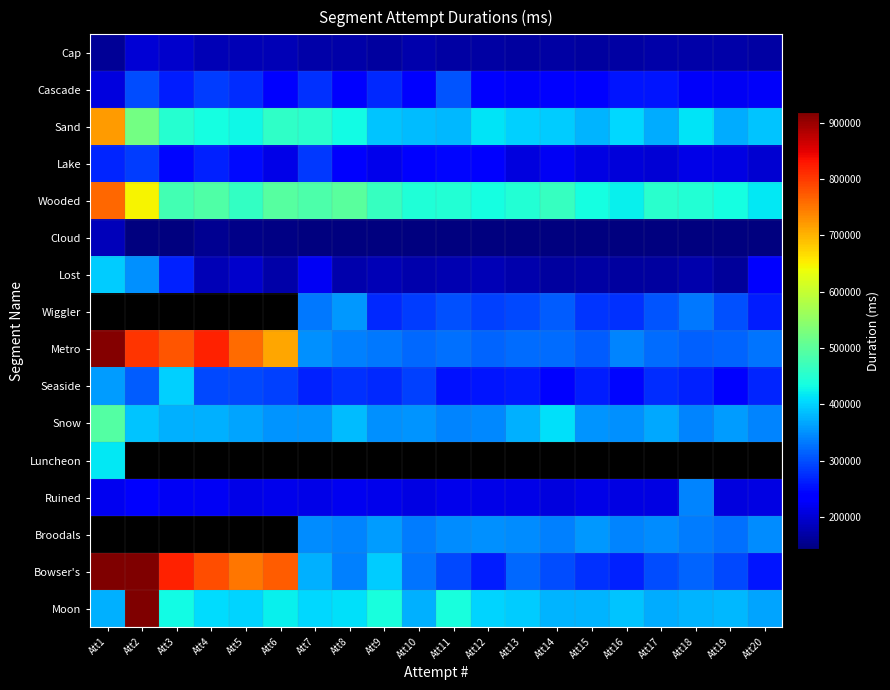

What is the difference between the maximum and minimum values in the Cap series?

44132.0